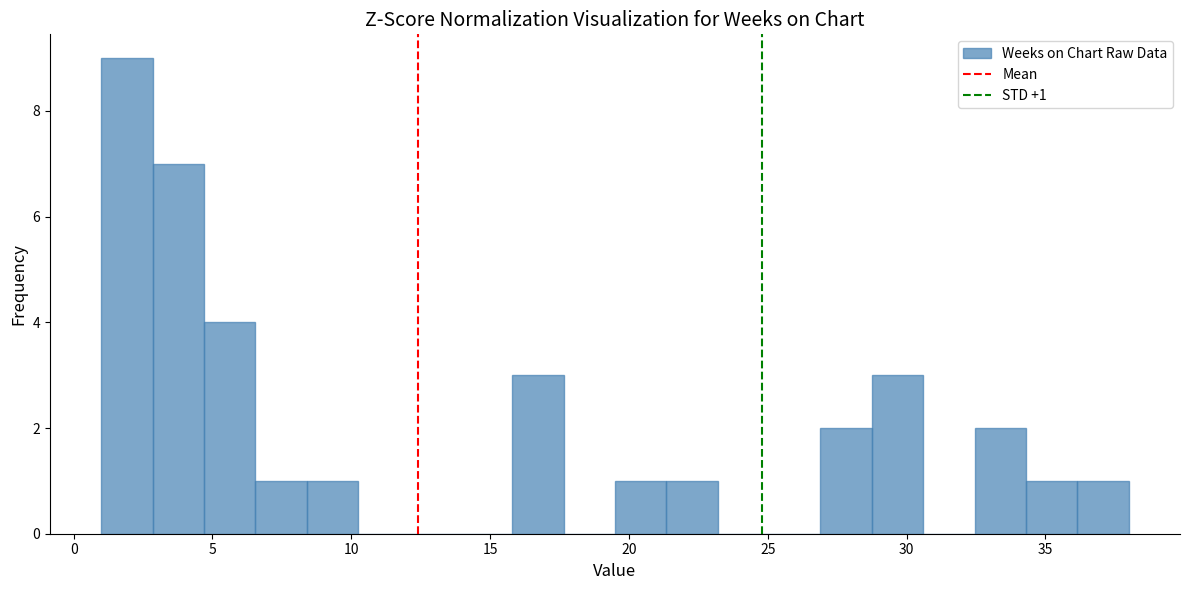

Read against the x-axis, roughly where is the centre of the tallest bar?

2.0